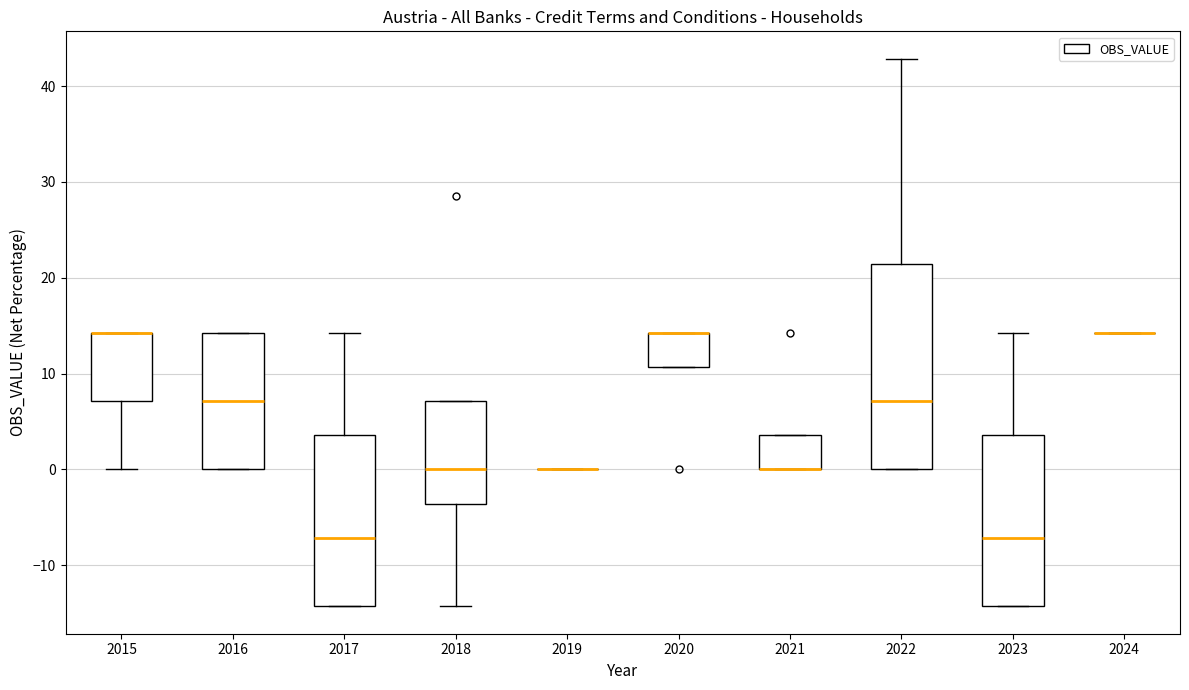

Comparing the boxes themselves (not the whiskers), which one is the tallest?

2022